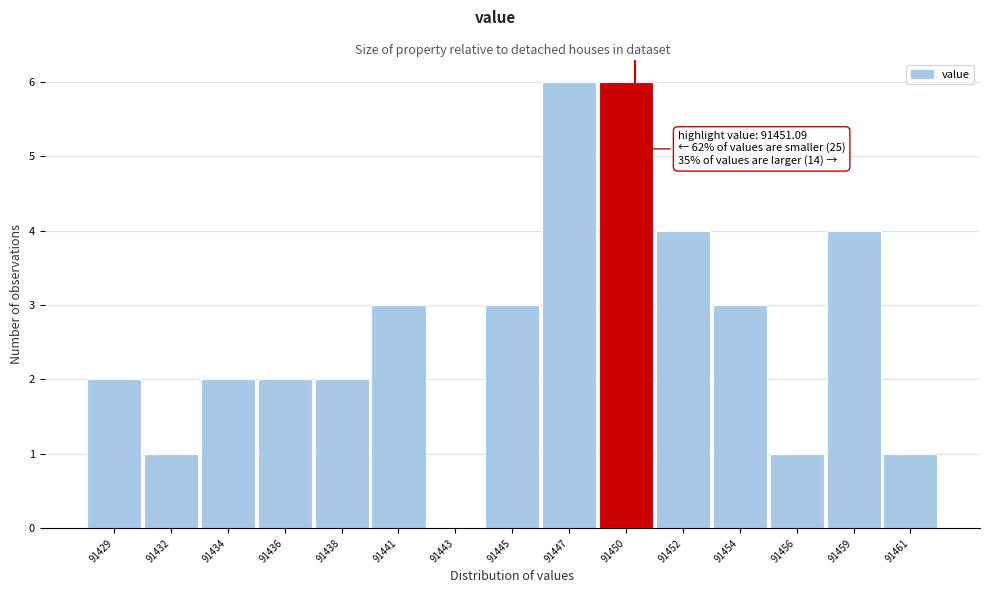

Reading left to right, what are all the values shown in this chart?

91429=2	91432=1	91434=2	91436=2	91438=2	91441=3	91443=0	91445=3	91447=6	91450=6	91452=4	91454=3	91456=1	91459=4	91461=1